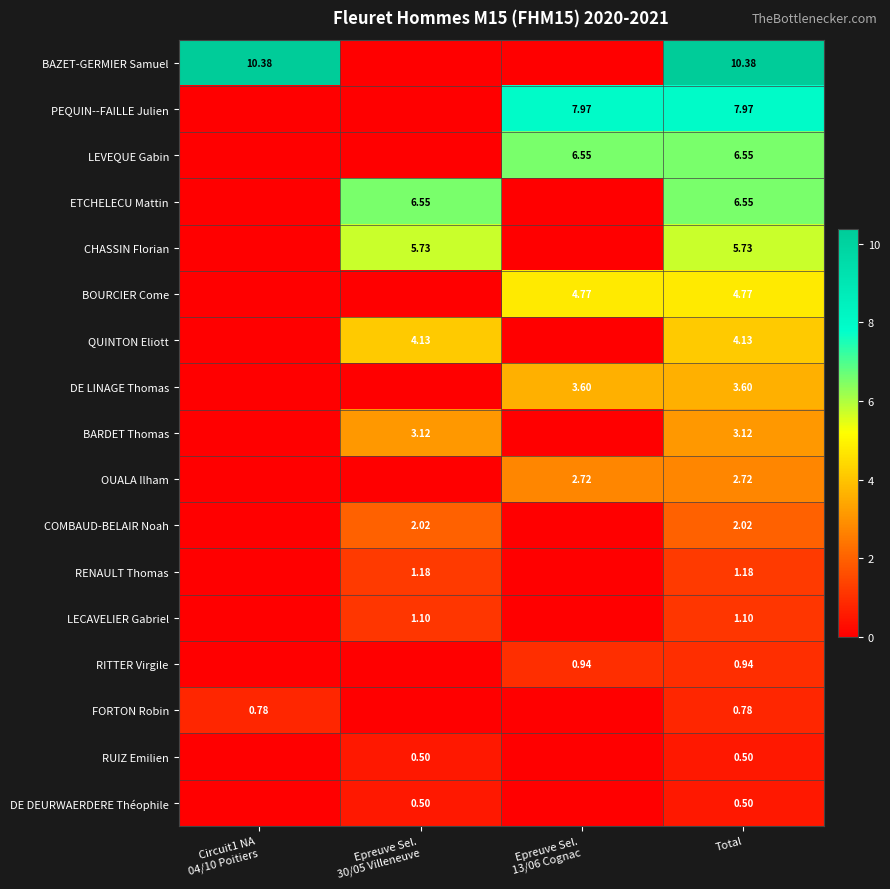

Is the value of RUIZ Emilien at Epreuve Sel. 30/05 Villeneuve greater than the value of BOURCIER Come at Epreuve Sel. 13/06 Cognac?

No